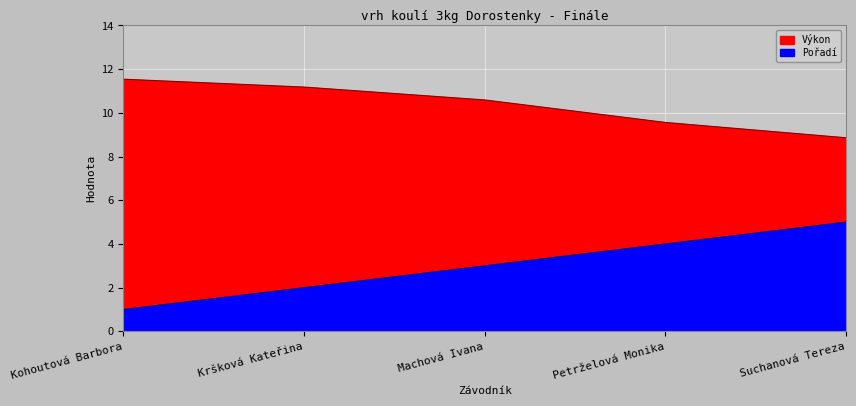

Which series changed the most between Machová Ivana and Suchanová Tereza?

Pořadí